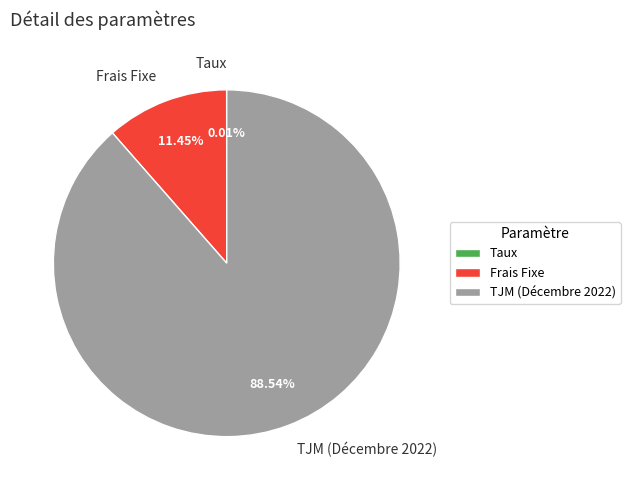

Is it true that TJM (Décembre 2022) is 89% of the pie?

True